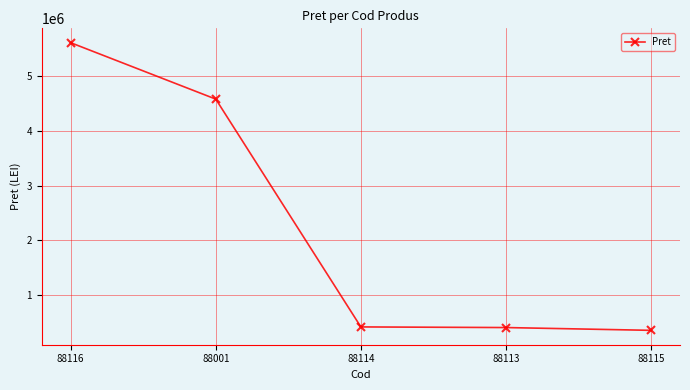

What value does the data have at 88116, to the nearest 100?

5614900